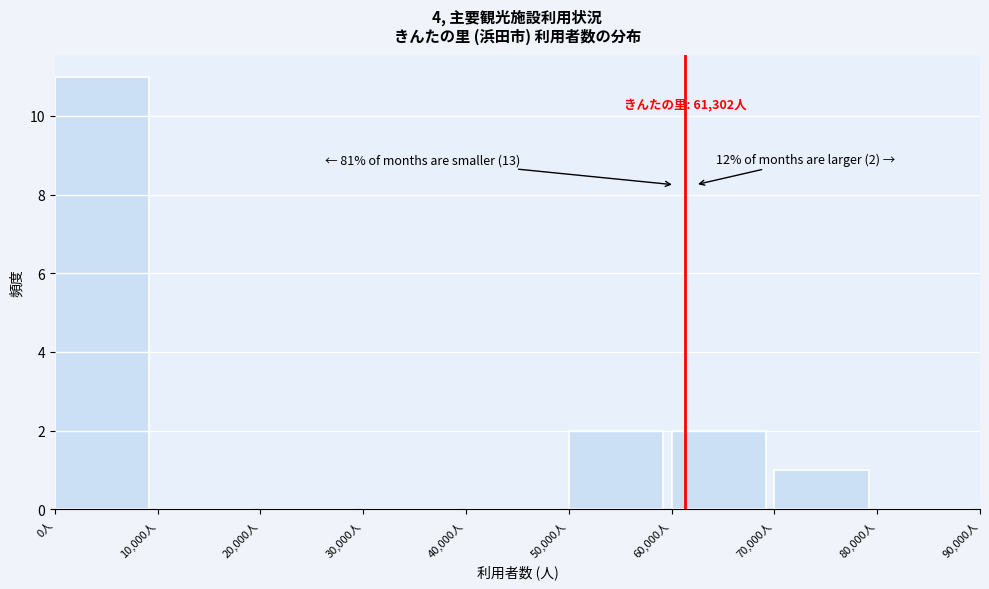

Which range on the x-axis has the tallest bar?

0 to 10000